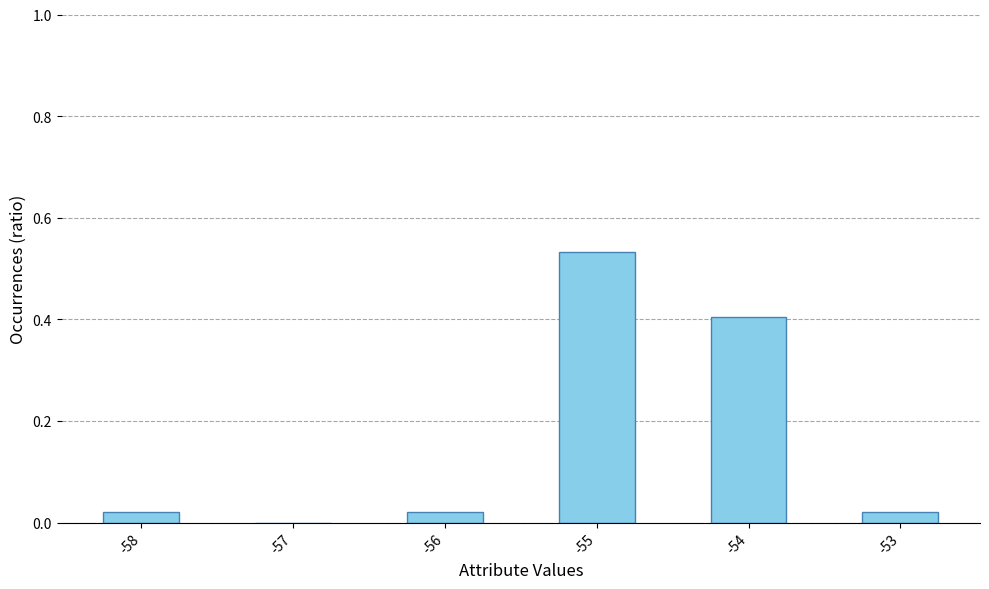

Are the bars horizontal?

No